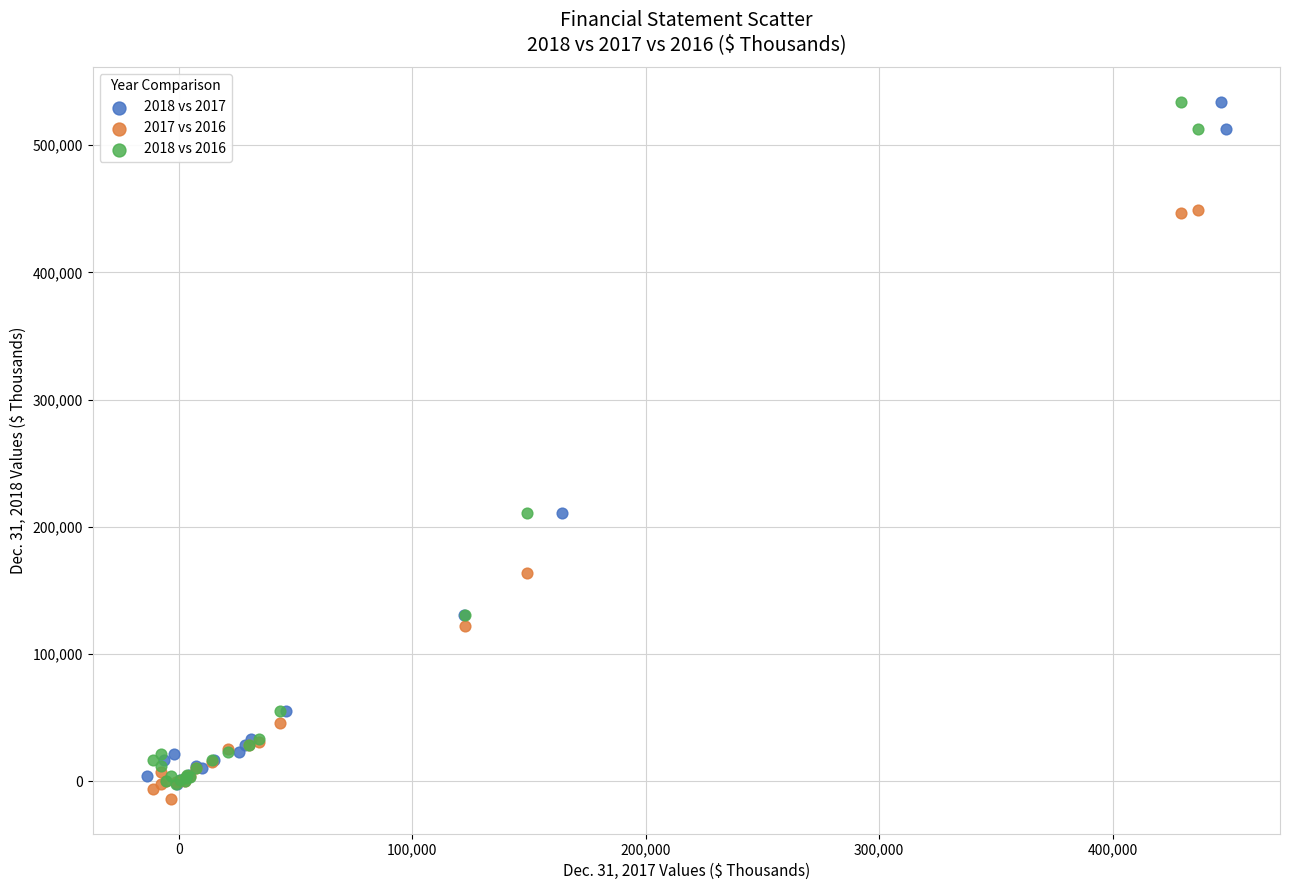

What are all the series names shown in the legend?

2018 vs 2017, 2017 vs 2016, 2018 vs 2016